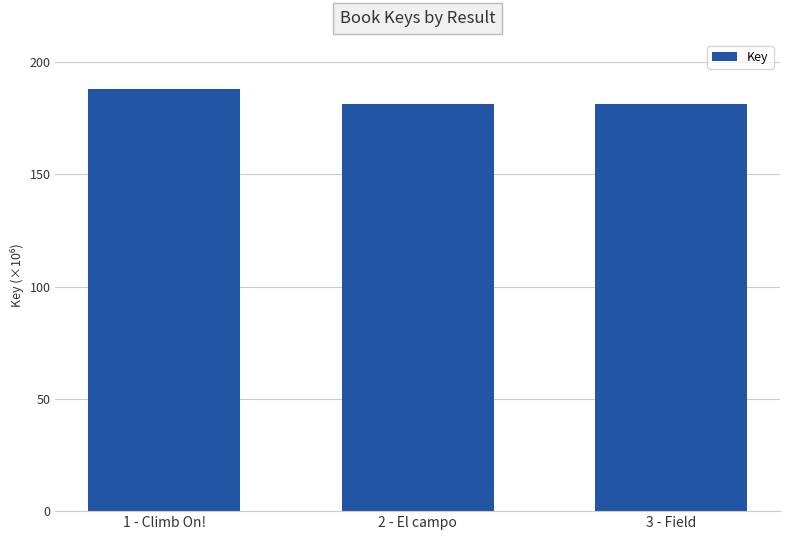

The chart shows a value of 259565976 at 1 - Climb On!. True or false?

False